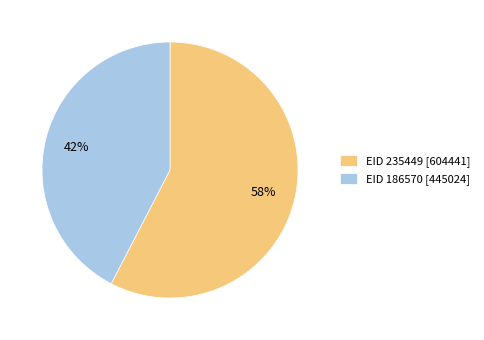

Approximately how many times larger is the value at EID 235449 [604441] compared to EID 186570 [445024]?

1.4